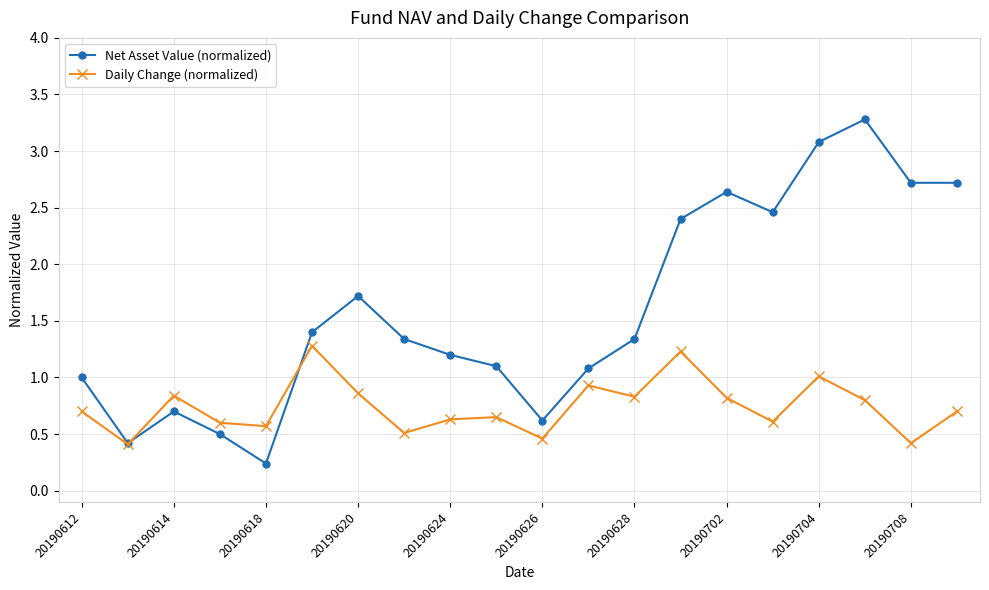

Which series has the largest range (max minus min)?

Net Asset Value (normalized)